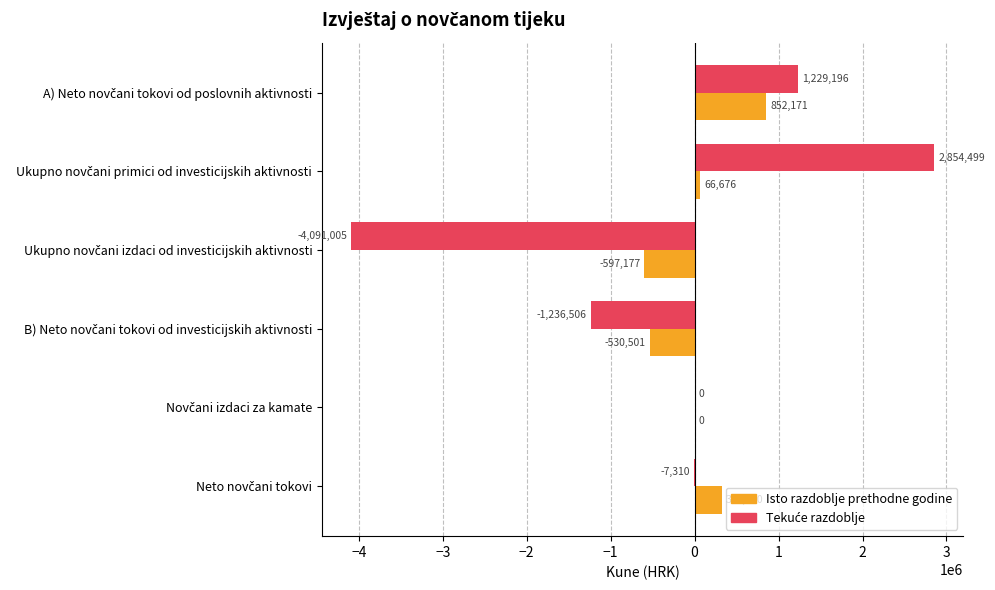

Which series has the largest total across all categories?

Isto razdoblje prethodne godine